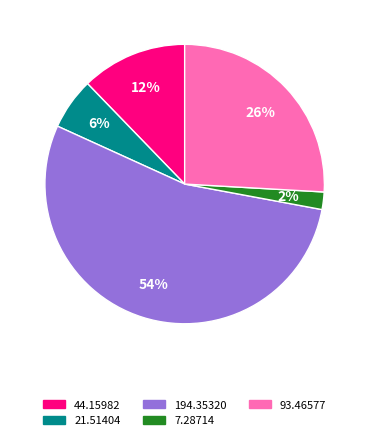

Which has a higher value, 44.15982 or 93.46577?

93.46577